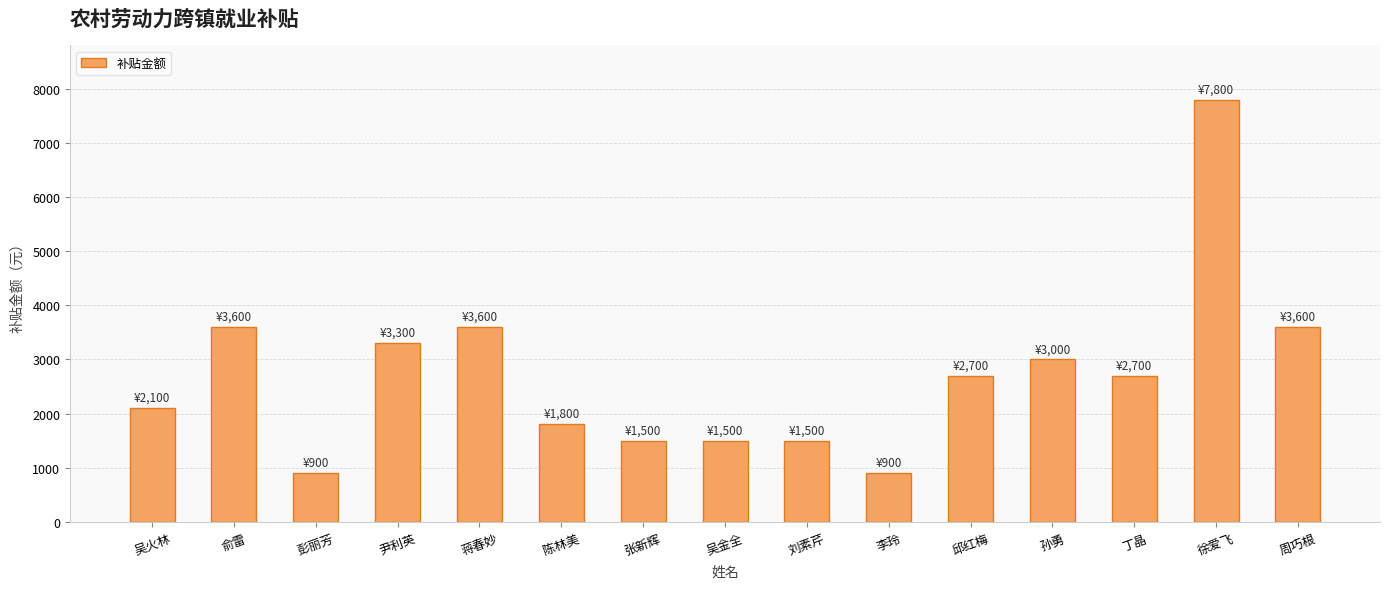

Reading left to right, transcribe all the data shown in this chart.

吴火林=2100	俞雷=3600	彭丽芳=900	尹利英=3300	蒋春妙=3600	陈林美=1800	张新辉=1500	吴金全=1500	刘素芹=1500	李玲=900	邱红梅=2700	孙勇=3000	丁晶=2700	徐爱飞=7800	周巧根=3600